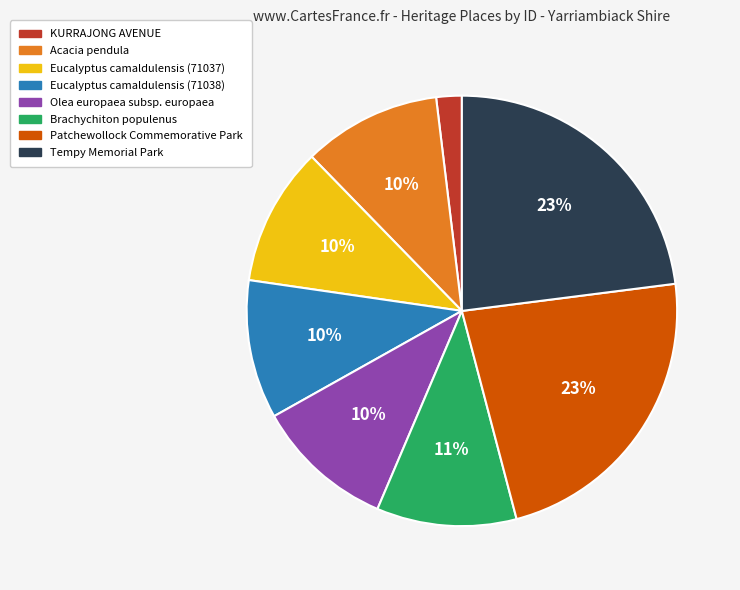

To the nearest percent, what portion does Brachychiton populenus represent?

11%